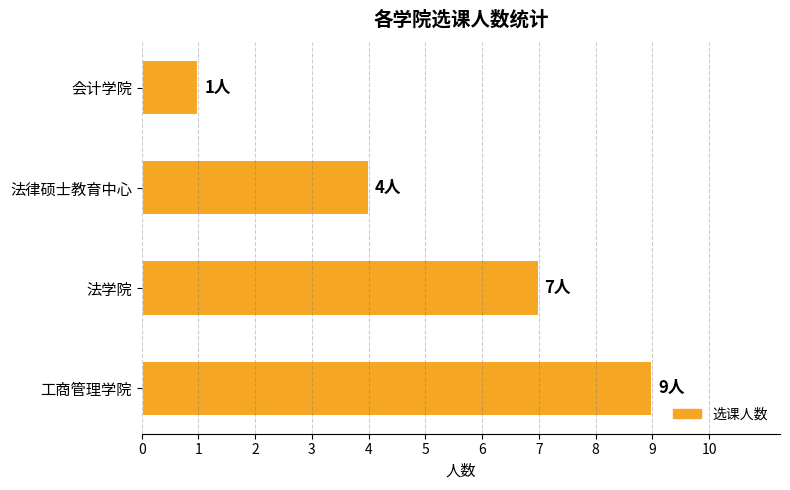

What is the average value?

5